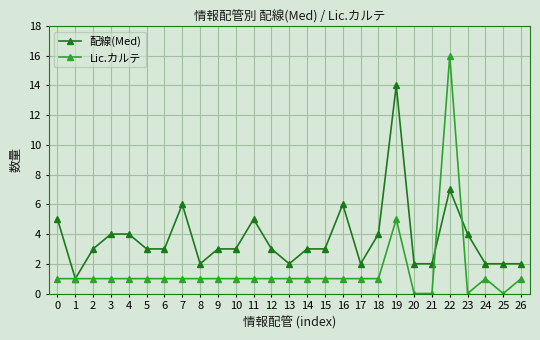

What is the value of the 配線(Med) point at the 25th from the left?

2